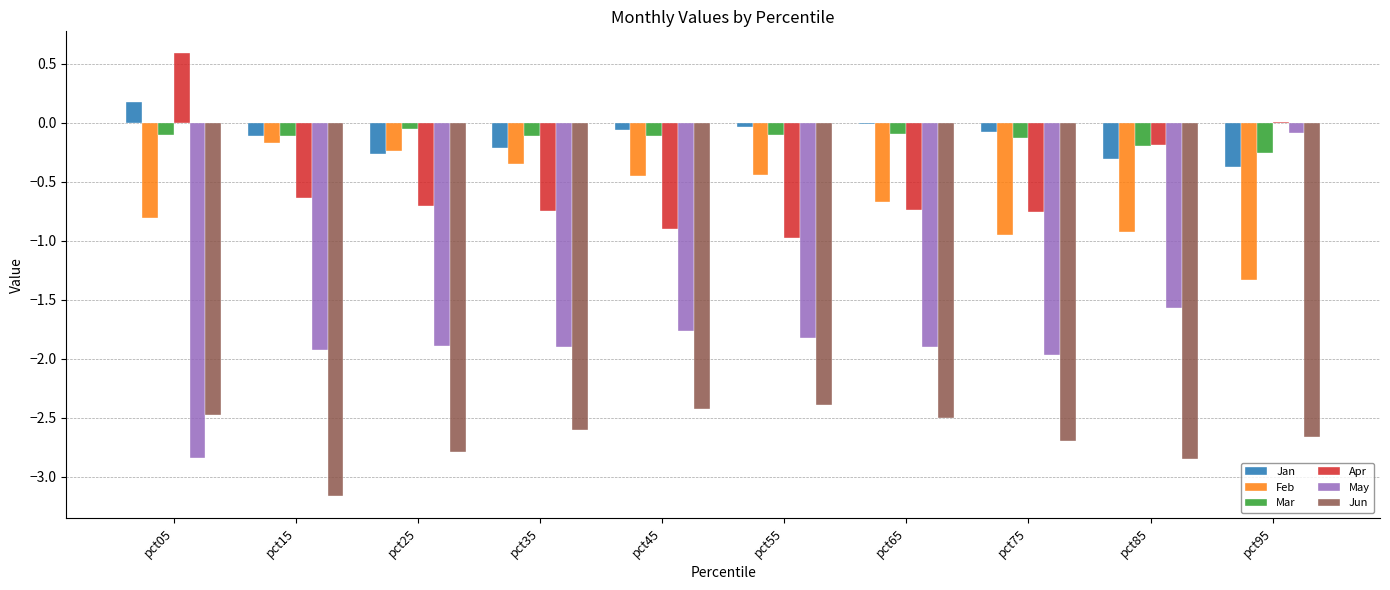

Does the chart contain stacked bars?

No